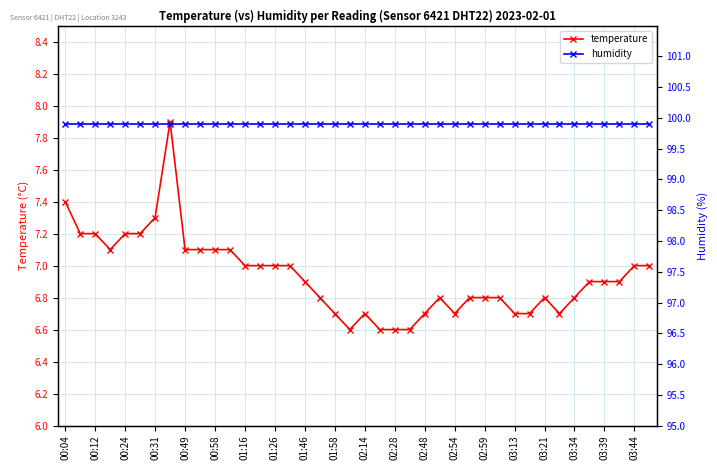

True or false: humidity and temperature intersect in this chart.

False